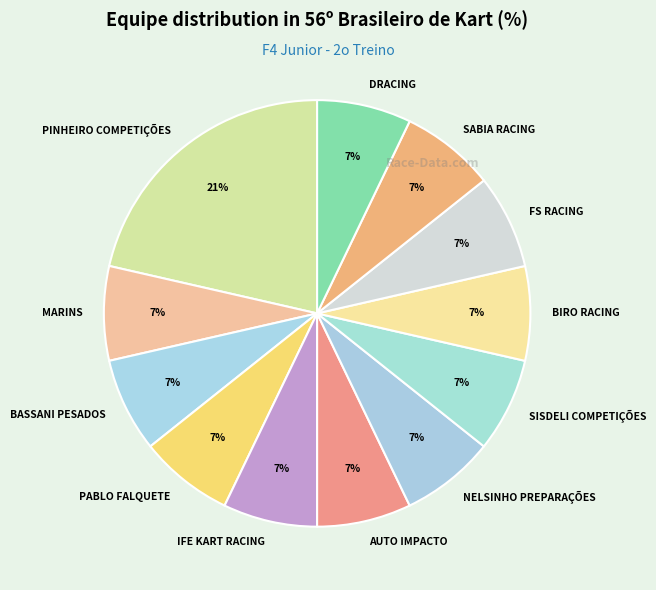

Count the number of slices in the pie.

12